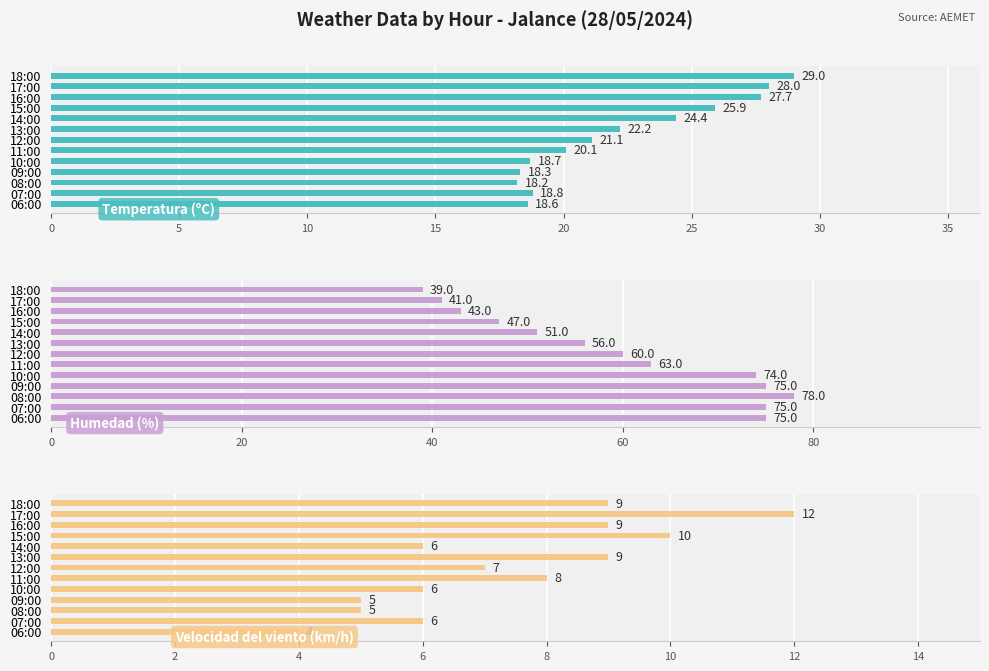

Which series has the largest range (max minus min)?

Humedad (%)